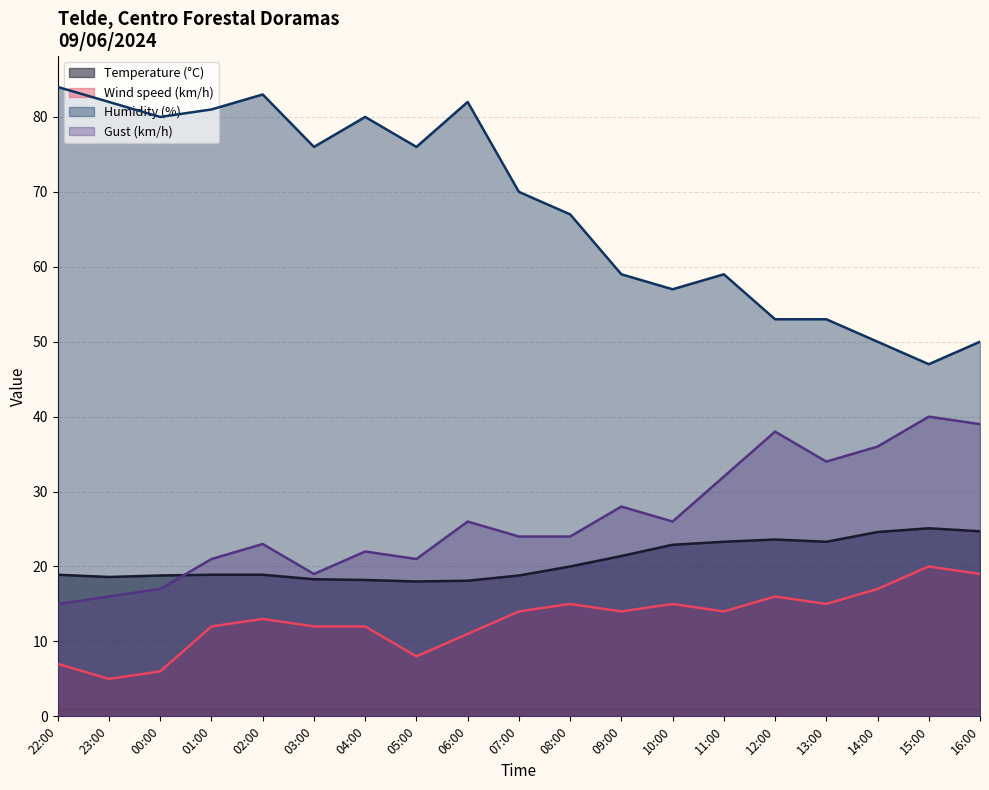

What is the maximum value for Gust (km/h)?

40.0